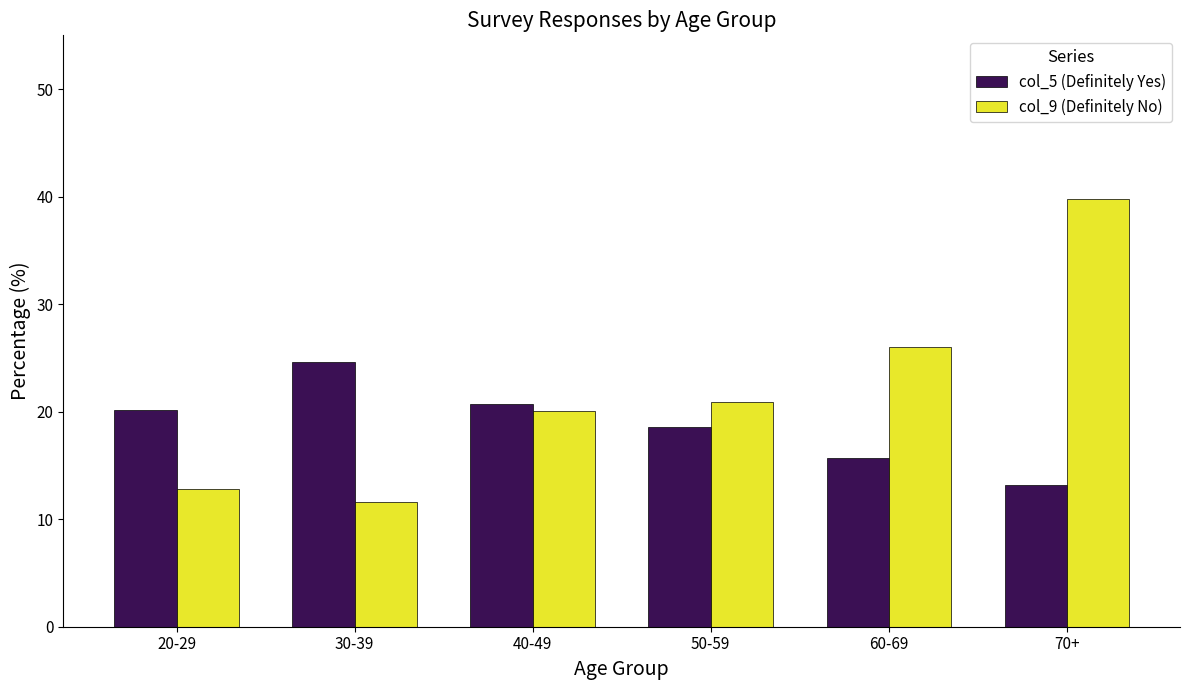

Which category has the highest value across all series?

70+